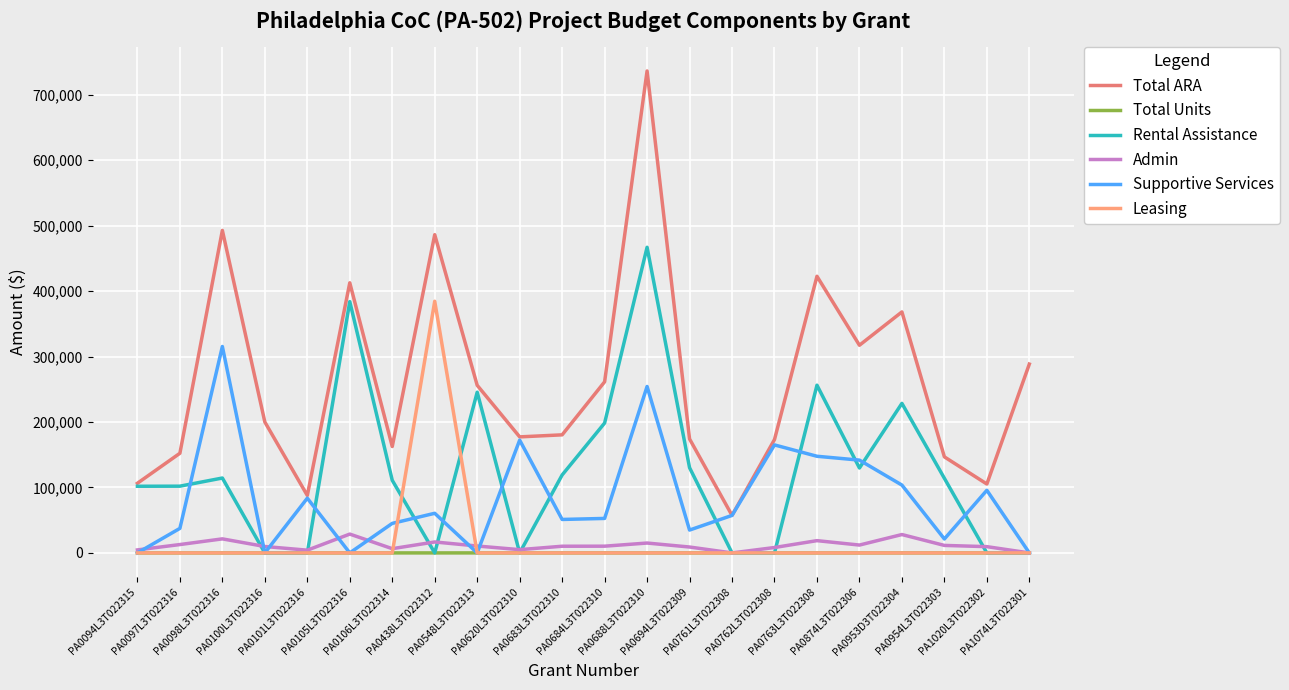

Which series has the largest total across all categories?

Total ARA